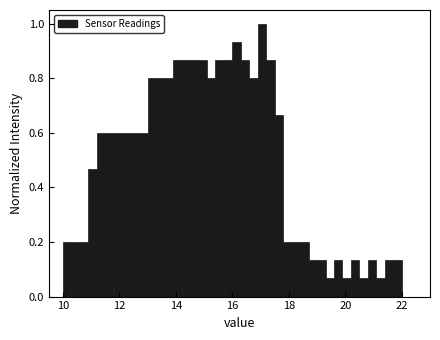

Read against the x-axis, roughly where is the centre of the tallest bar?

17.0